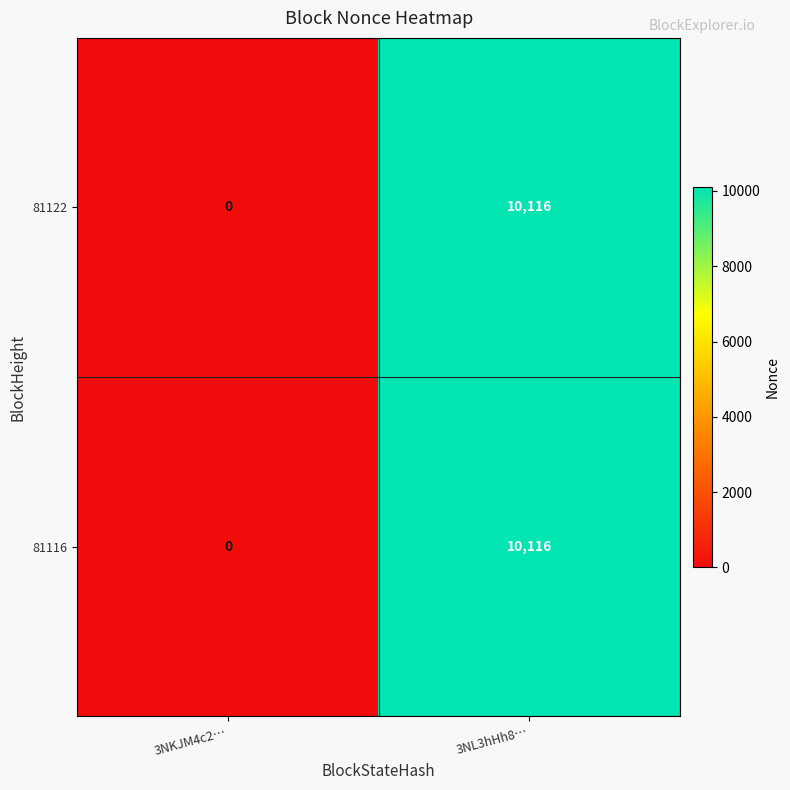

Which label corresponds to the largest value in the chart?

3NL3hHh8…